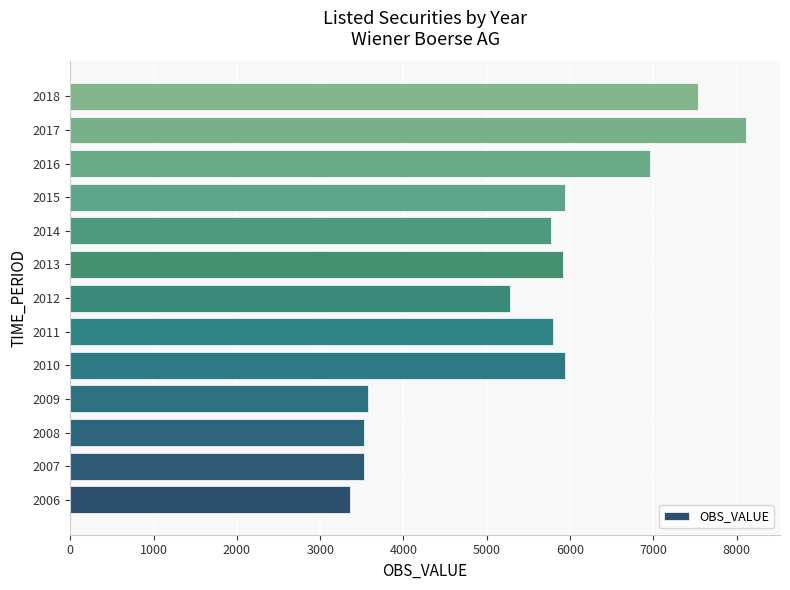

What is the ratio of the value at 2011 to the value at 2009?

1.6